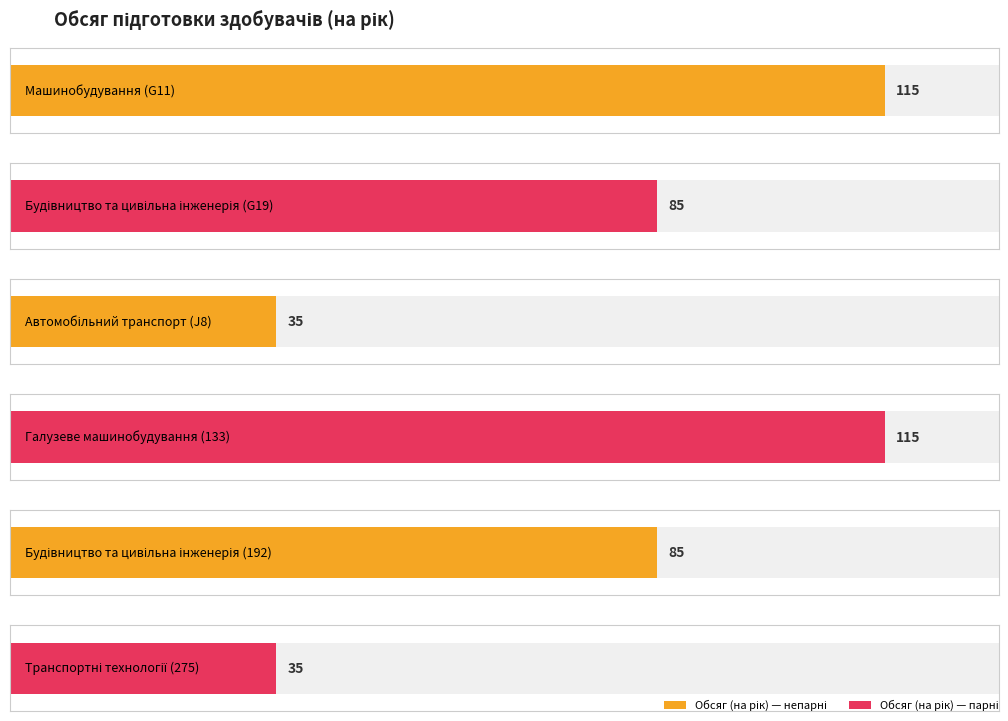

List the labels in order of value, largest first.

Машинобудування (G11), Галузеве машинобудування (133), Будівництво та цивільна інженерія (G19), Будівництво та цивільна інженерія (192), Автомобільний транспорт (J8), Транспортні технології (275)